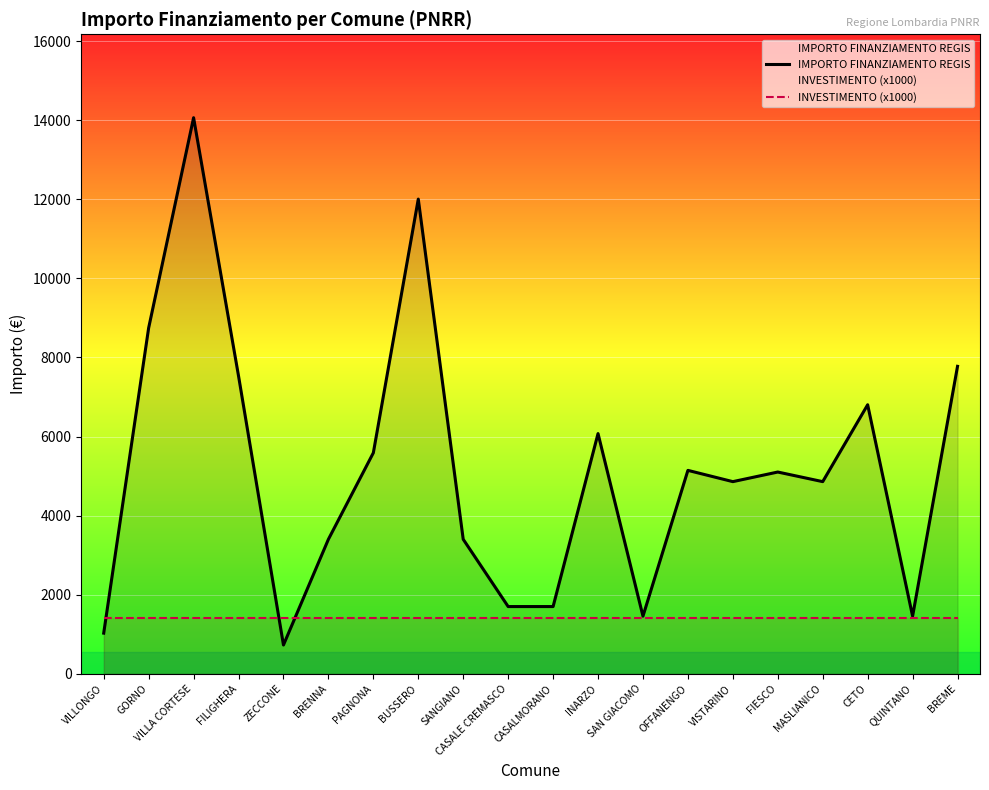

Which has a higher value, FILIGHERA or BUSSERO?

BUSSERO